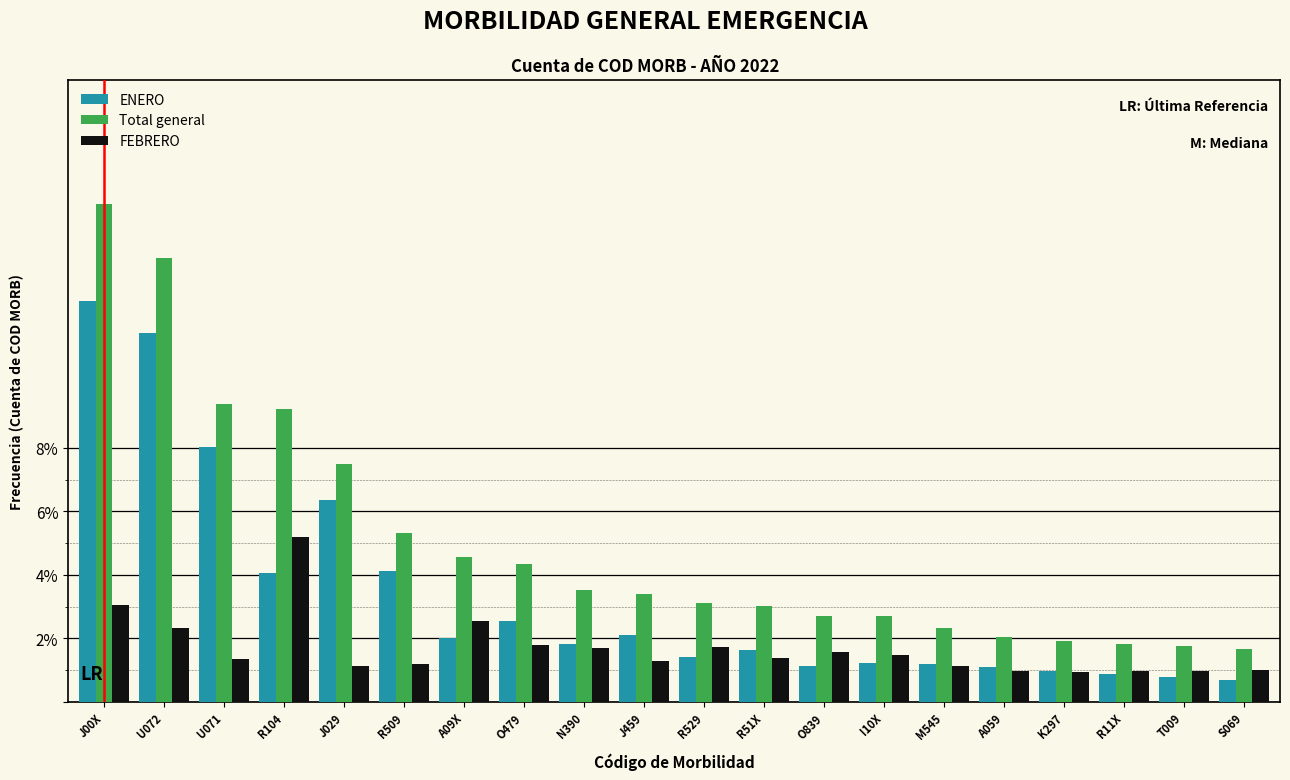

The Total general series shows 2.6 at J029. True or false?

False